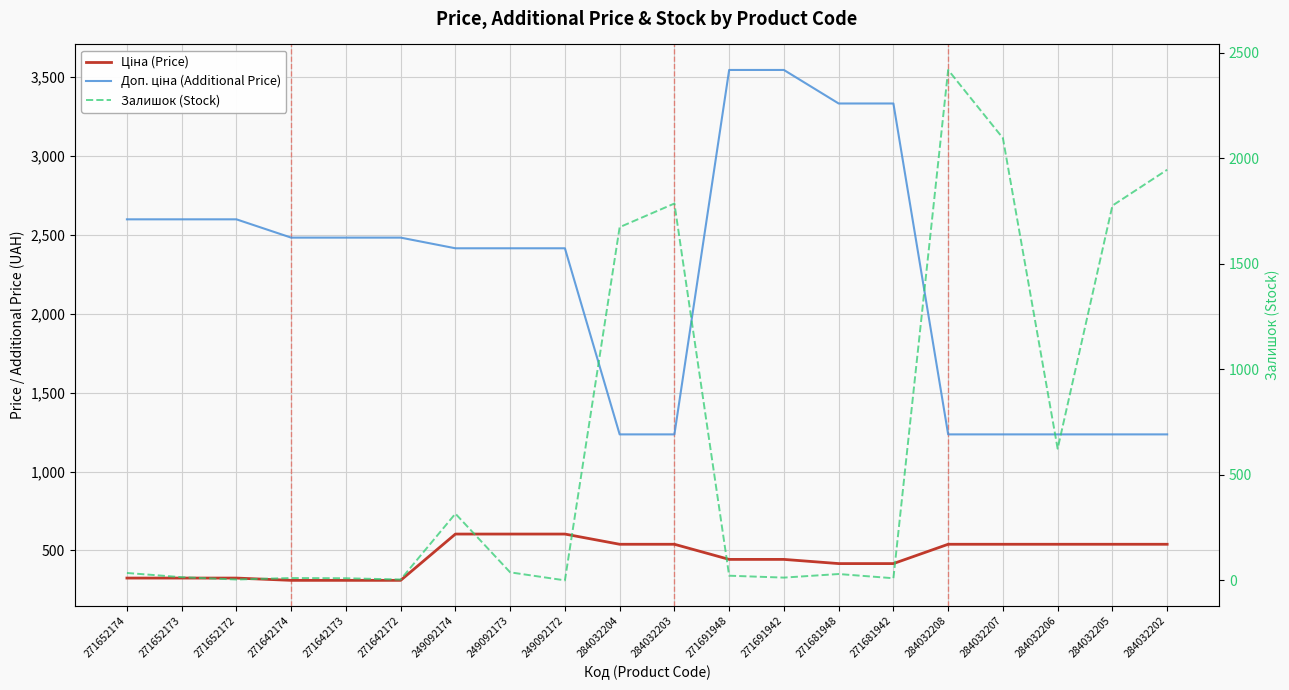

What are all the series names shown in the legend?

Ціна (Price), Доп. ціна (Additional Price), Залишок (Stock)